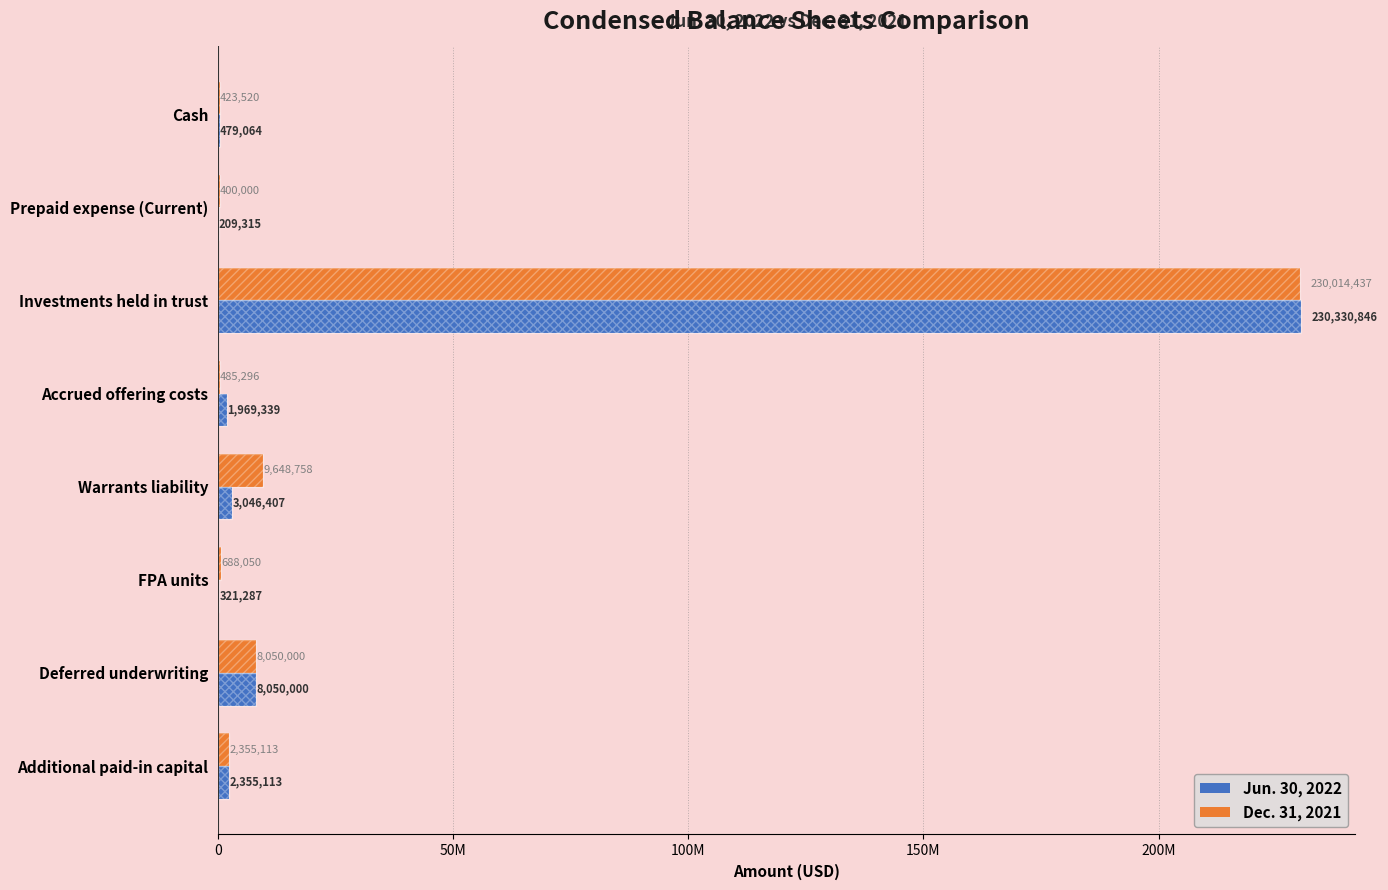

Reading right to left, extract all data points from this chart.

Jun. 30, 2022: 2355113	8050000	321287	3046407	1969339	230330846	209315	479064
Dec. 31, 2021: 2355113	8050000	688050	9648758	485296	230014437	400000	423520